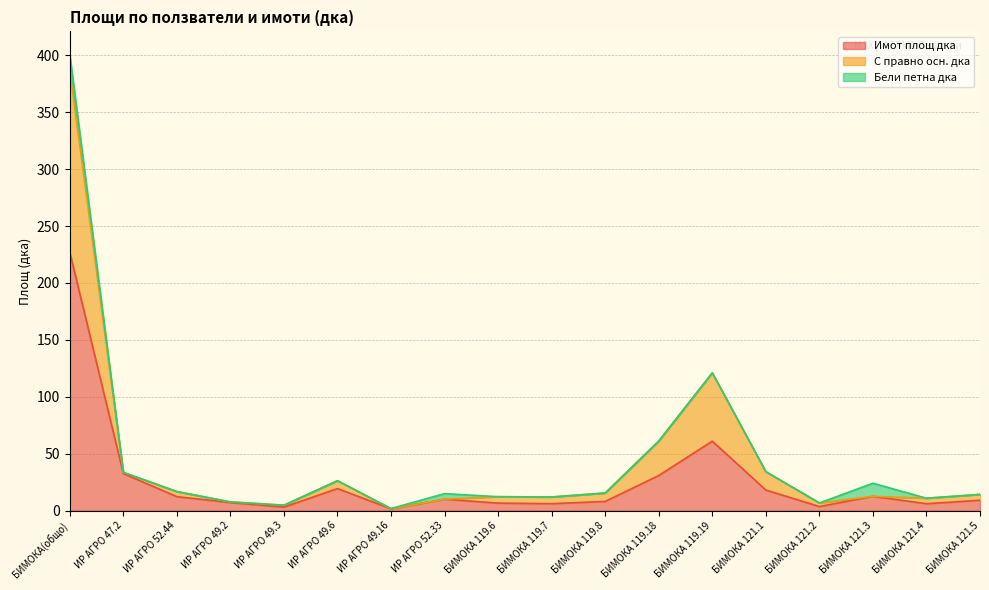

Where is Имот площ дка nearest to the value 114?

БИМОКА 119.19